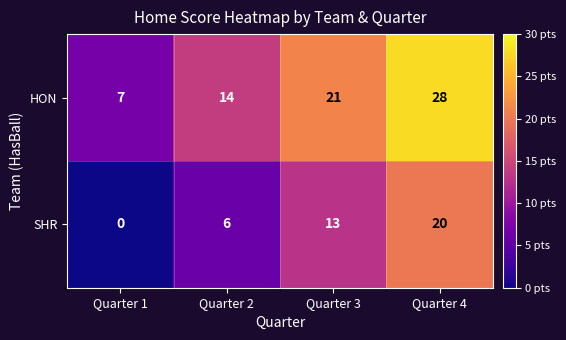

Which category has the highest value across all series?

Quarter 4